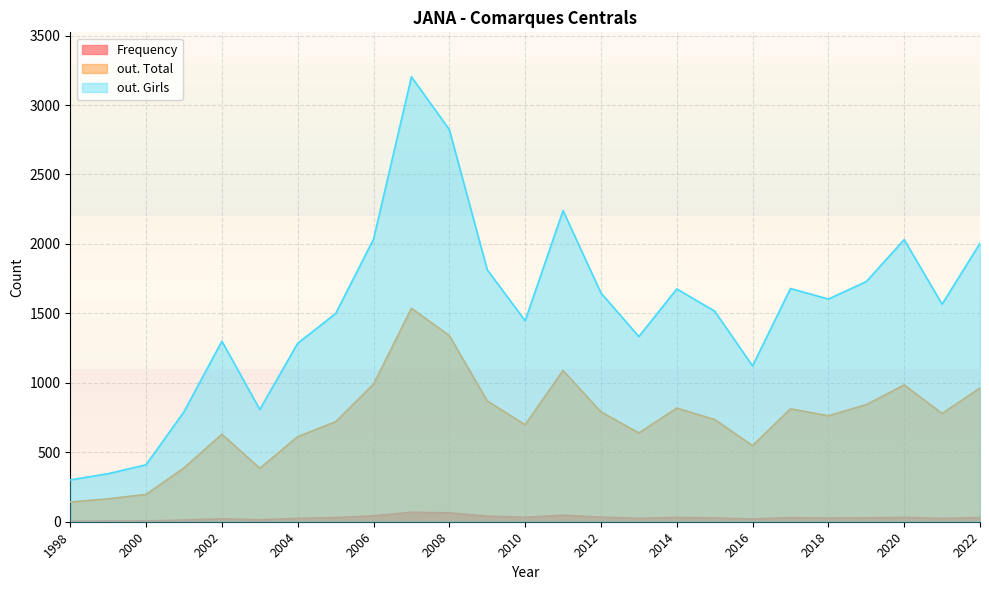

True or false: out. Total and Frequency intersect in this chart.

False